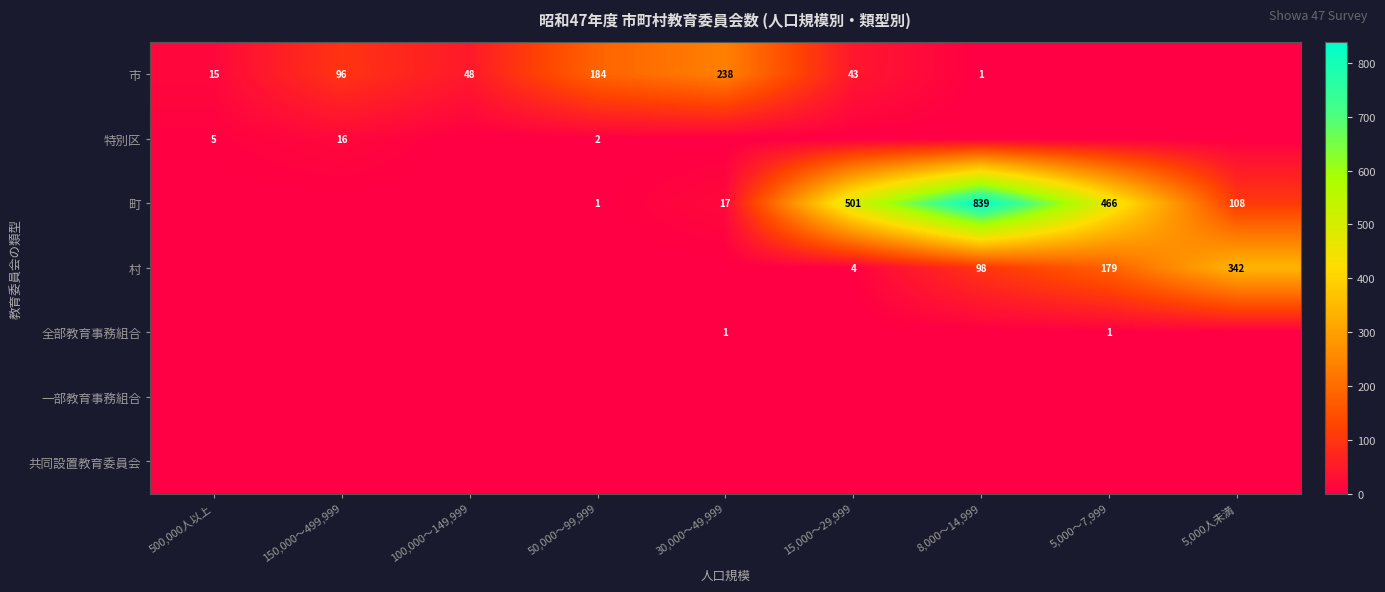

The value of 町 at 5,000人未満 is 108. True or false?

True